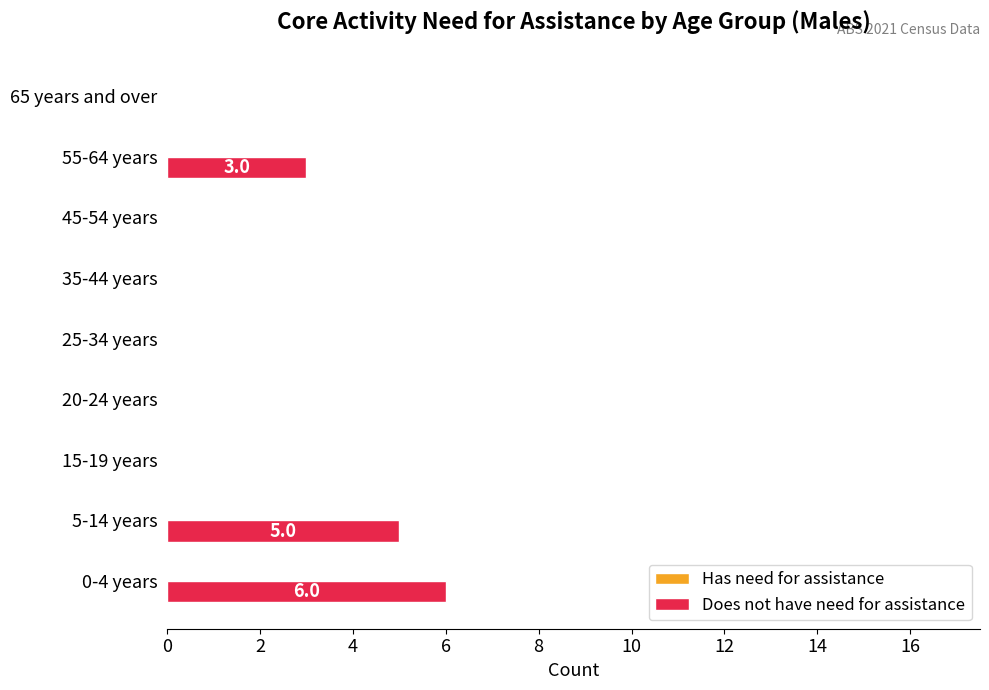

What is the sum of all values?

14